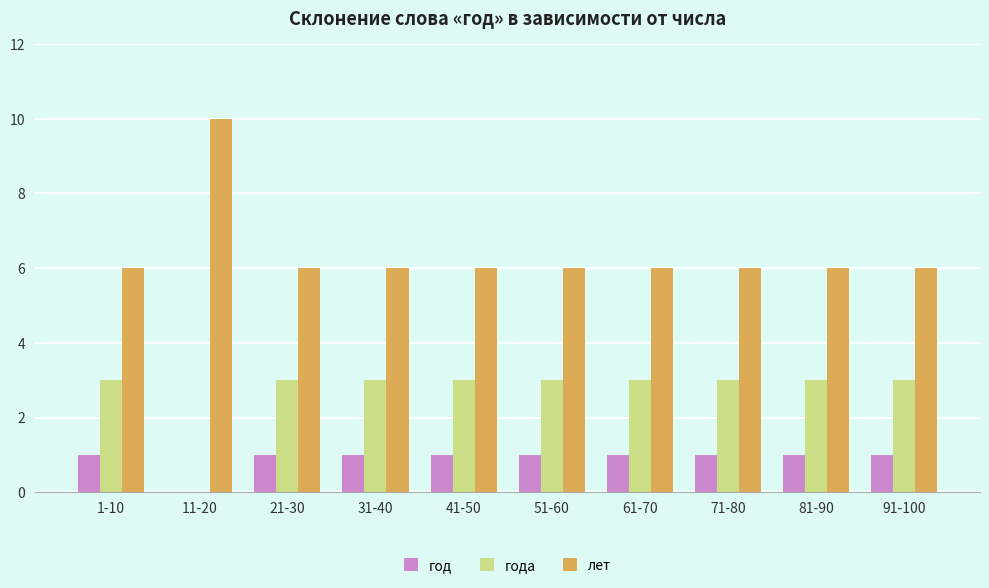

Does the chart contain stacked bars?

No